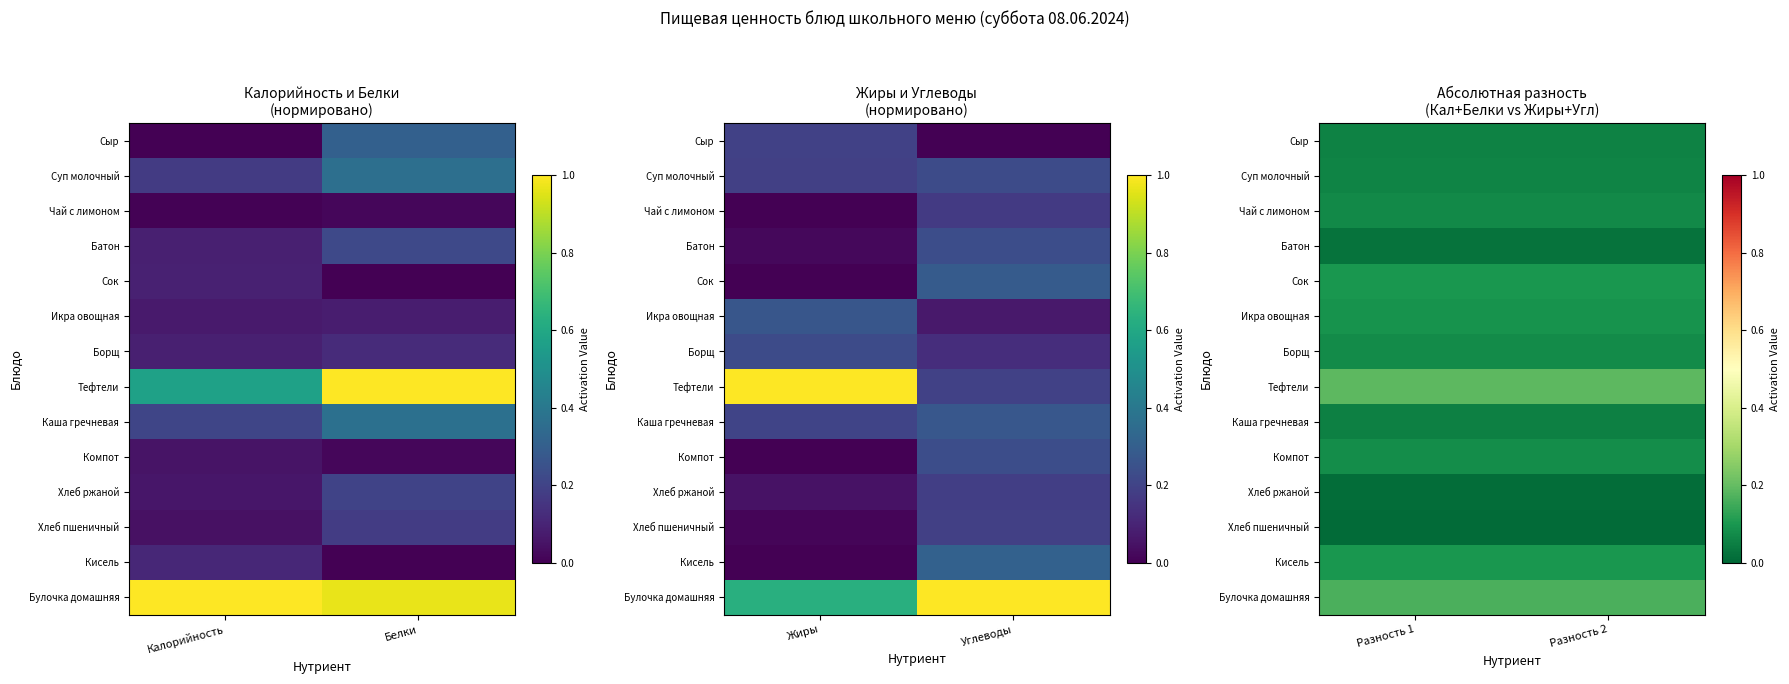

At which category is the sum across all series the highest?

Разность 1